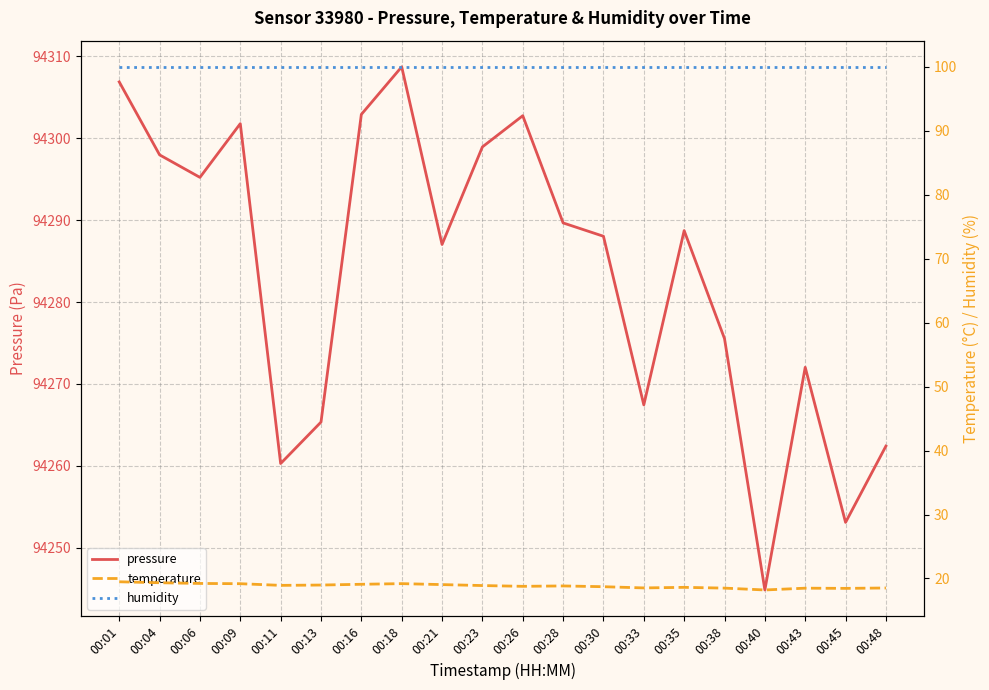

At which label is humidity closest to 100?

00:01